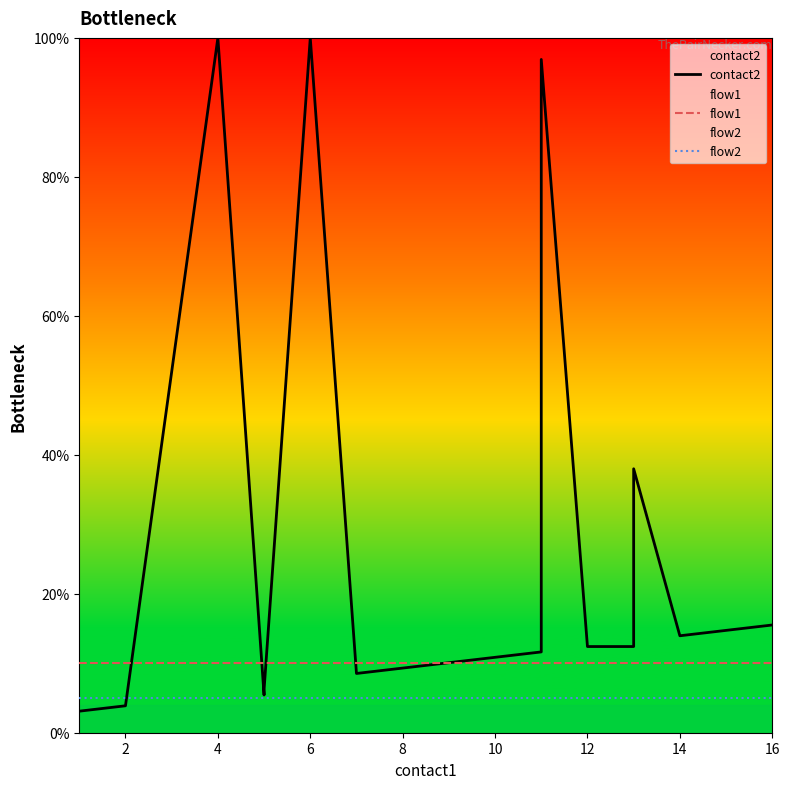

Which series ends up on top after the final intersection of contact2 and flow1?

contact2